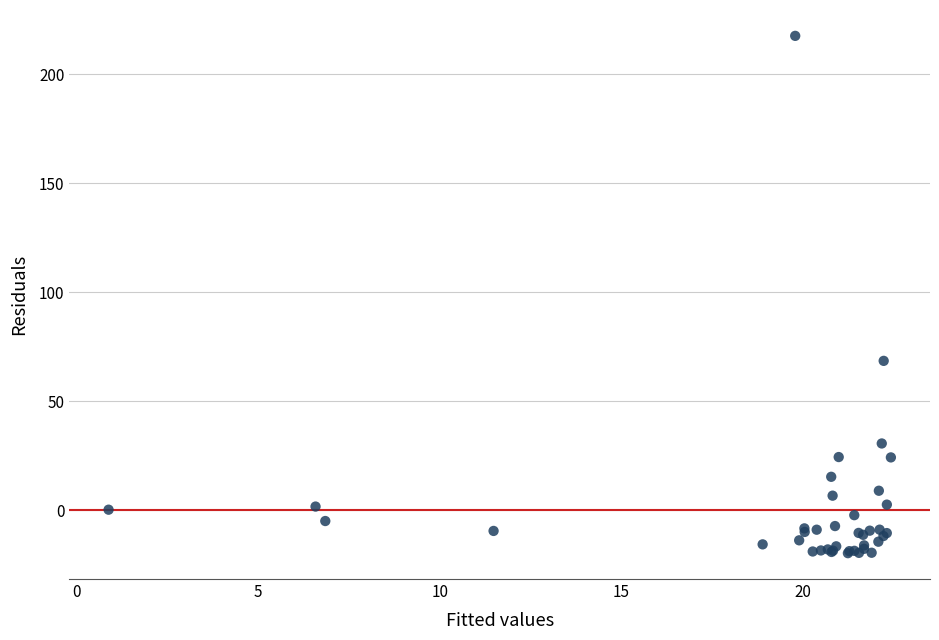

What Y value in the scatter plot is closest to 98?

68.4